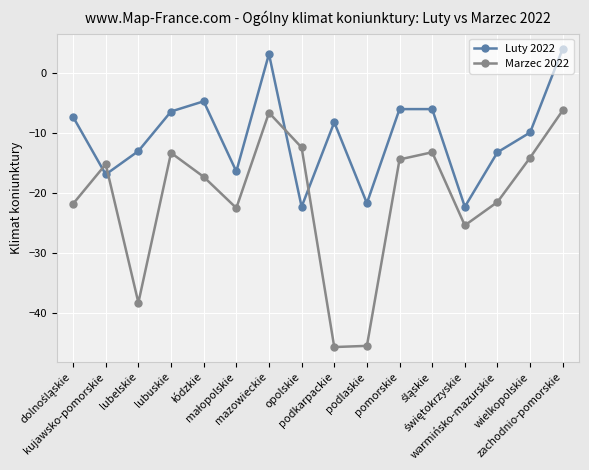

What is the value of the Luty 2022 point at the 5th from the left?

-4.7